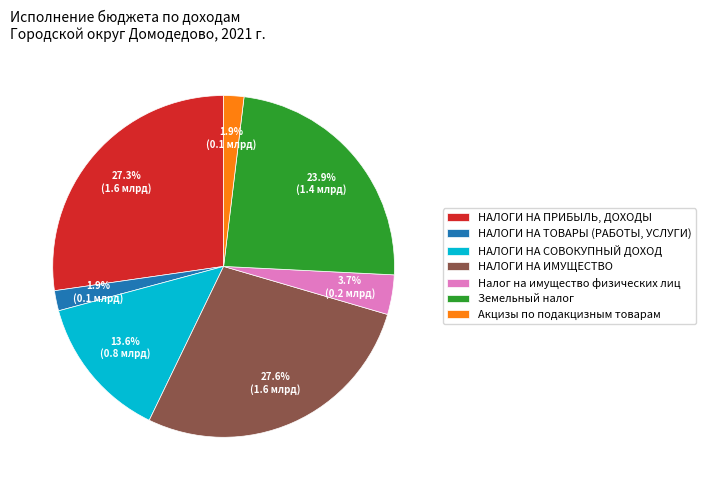

What percentage is the НАЛОГИ НА СОВОКУПНЫЙ ДОХОД slice, to the nearest percent?

14%